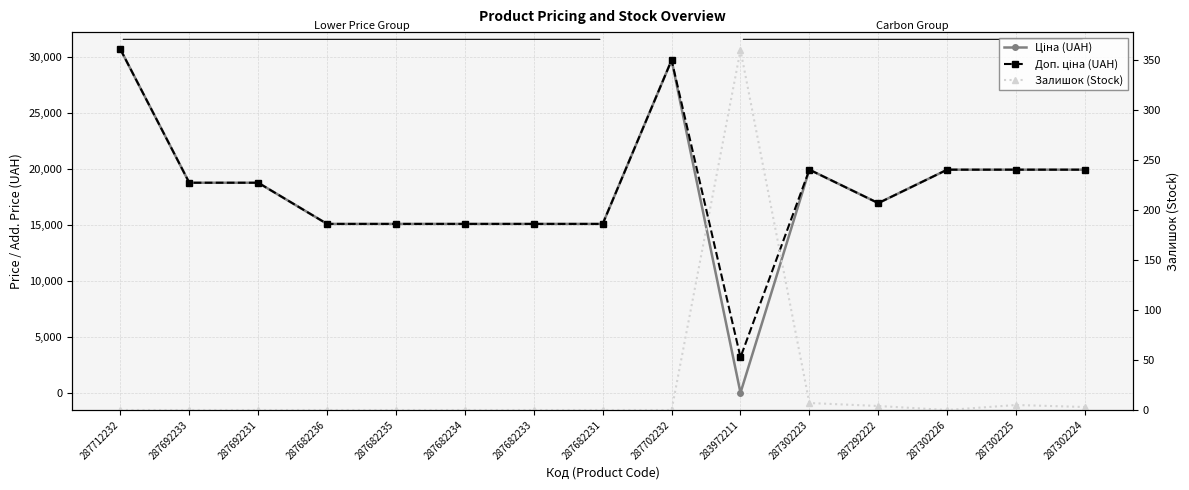

What is the difference between the maximum and second lowest values in the Доп. ціна (UAH) series?

15597.1